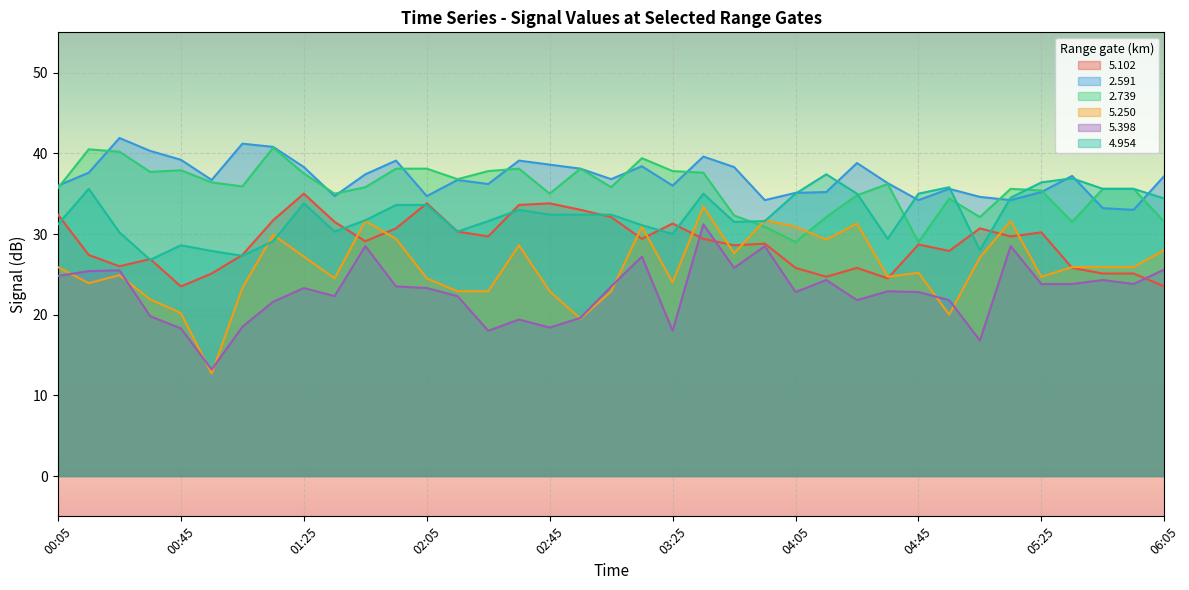

What is the value of the   5.398 point at the 14th from the left?

22.3